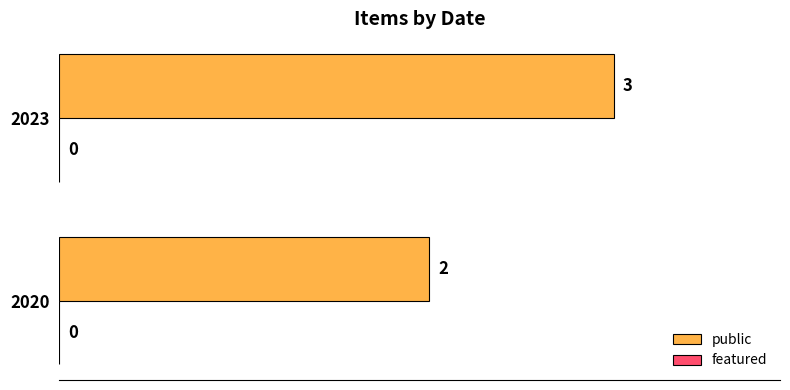

What is the sum of all values?

5